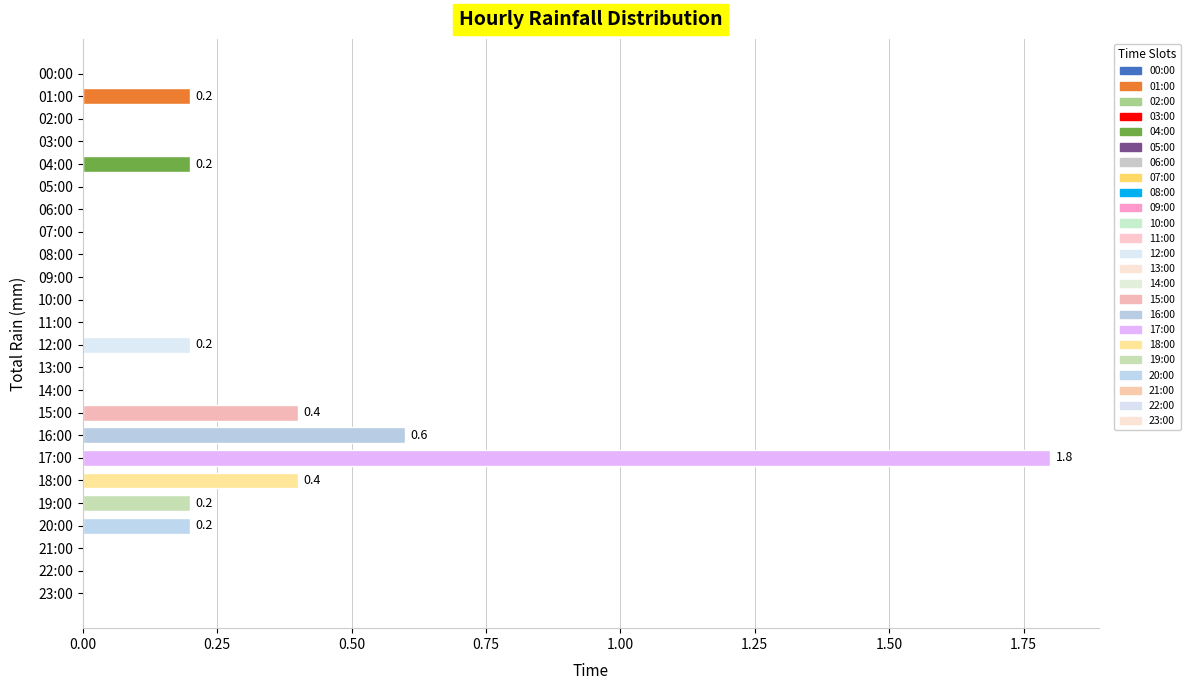

Reading top to bottom, what are all the values shown in this chart?

00:00=0.0	01:00=0.2	02:00=0.0	03:00=0.0	04:00=0.2	05:00=0.0	06:00=0.0	07:00=0.0	08:00=0.0	09:00=0.0	10:00=0.0	11:00=0.0	12:00=0.2	13:00=0.0	14:00=0.0	15:00=0.4	16:00=0.6	17:00=1.8	18:00=0.4	19:00=0.2	20:00=0.2	21:00=0.0	22:00=0.0	23:00=0.0